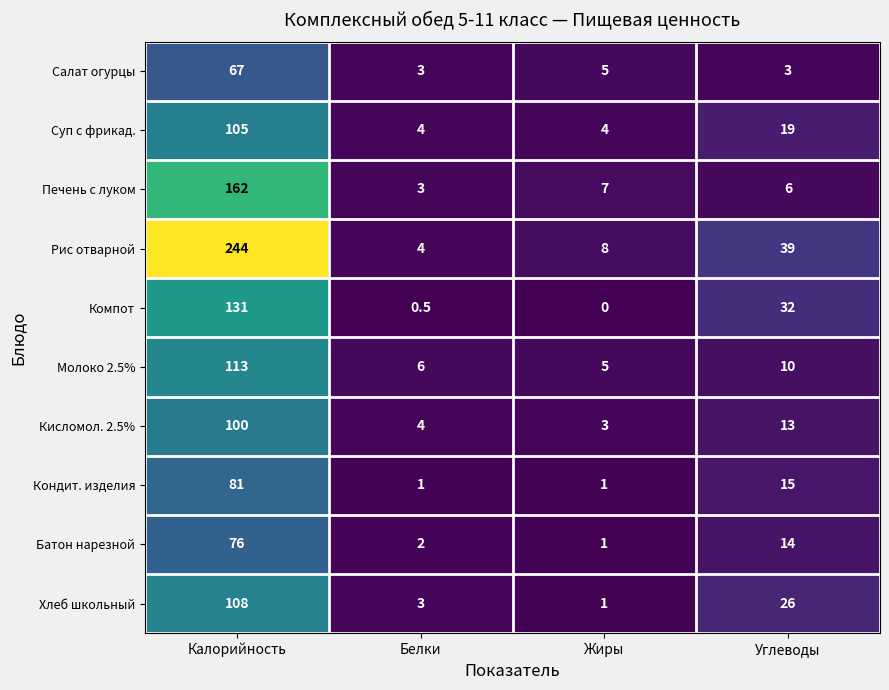

What is the total value across all series at Калорийность?

1187.0